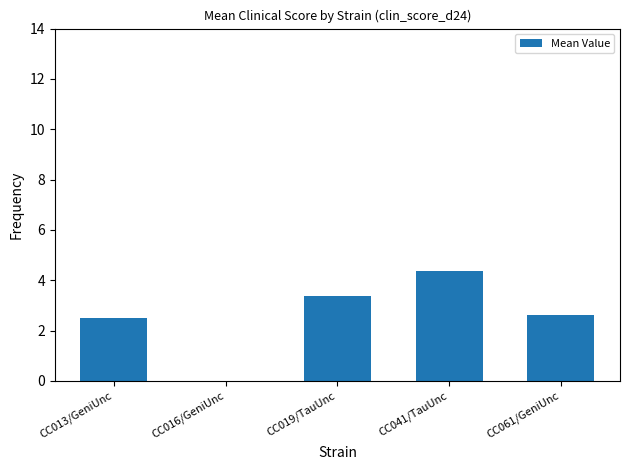

Where does the data first go above 2?

CC013/GeniUnc